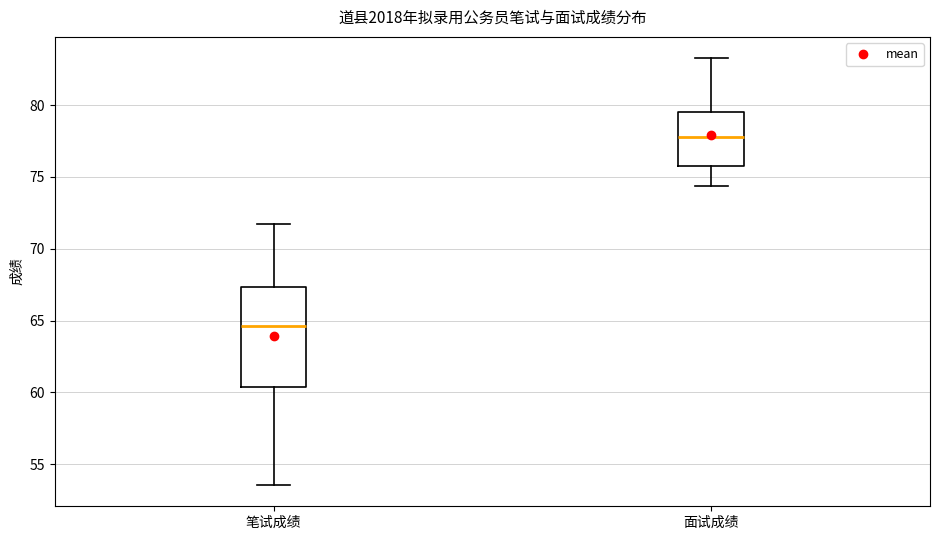

Reading left to right, read every box against the y-axis: the position of its median line, the range the box covers, and the ends of its whiskers. The values are not printed on the chart, so give them approximately, as read against the axis.

笔试成绩: median 64.5, box 60.5 to 67.5, whiskers 53.5 to 71.5
面试成绩: median 78.0, box 76.0 to 79.5, whiskers 74.5 to 83.5